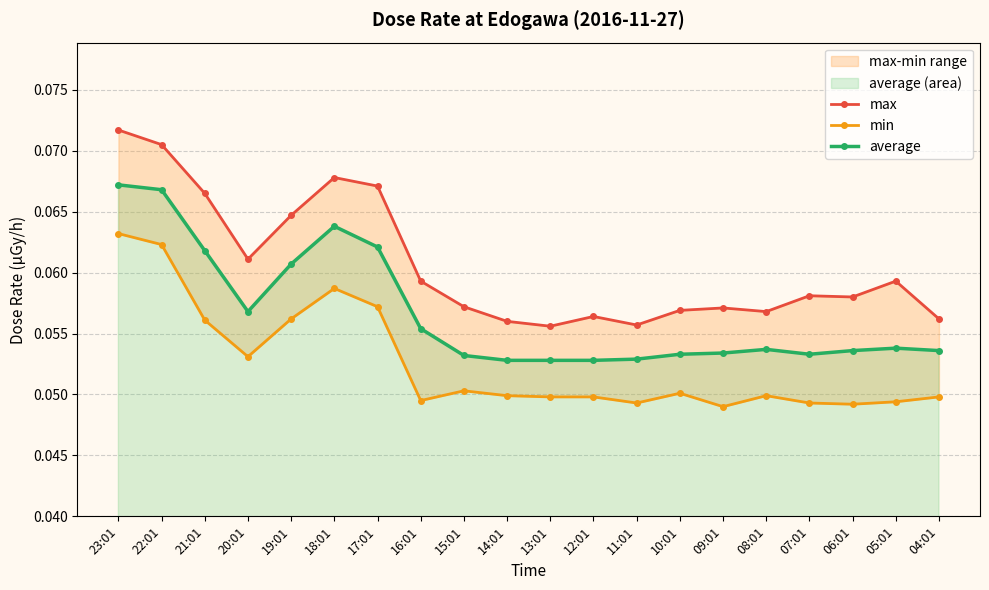

Reading left to right, extract all data points from this chart.

max: 0.1	0.1	0.1	0.1	0.1	0.1	0.1	0.1	0.1	0.1	0.1	0.1	0.1	0.1	0.1	0.1	0.1	0.1	0.1	0.1
min: 0.1	0.1	0.1	0.1	0.1	0.1	0.1	0.0	0.1	0.0	0.0	0.0	0.0	0.1	0.0	0.0	0.0	0.0	0.0	0.0
average: 0.1	0.1	0.1	0.1	0.1	0.1	0.1	0.1	0.1	0.1	0.1	0.1	0.1	0.1	0.1	0.1	0.1	0.1	0.1	0.1